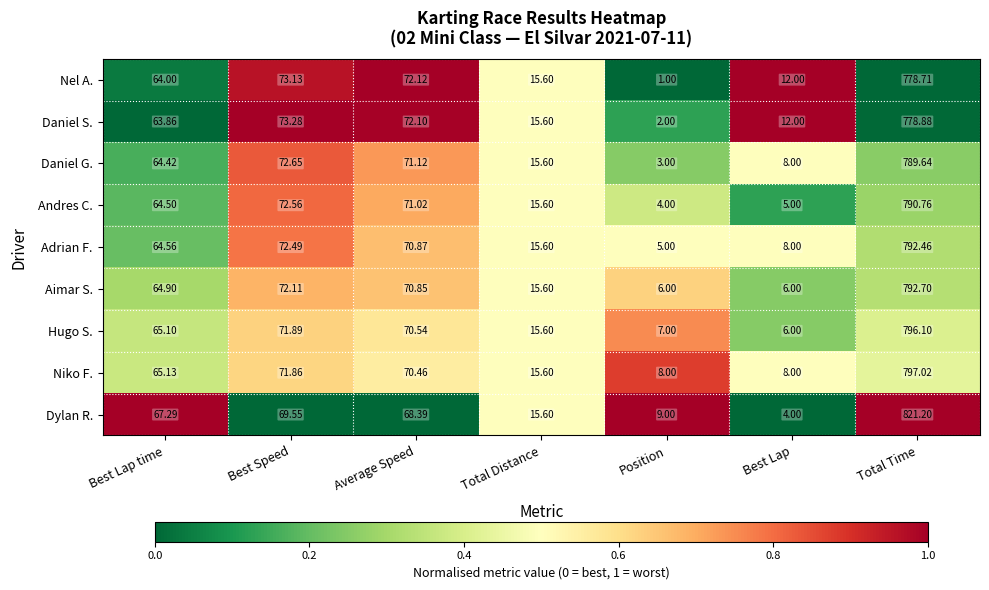

What is the spread (max minus min) of values at Best Lap time?

3.4